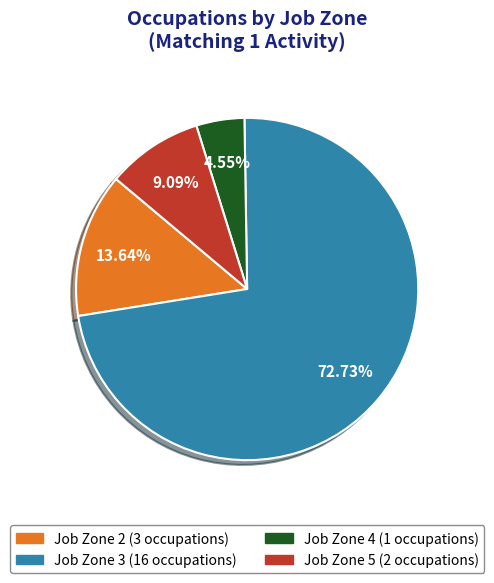

Approximately how many times larger is the value at Job Zone 5 compared to Job Zone 2?

0.7